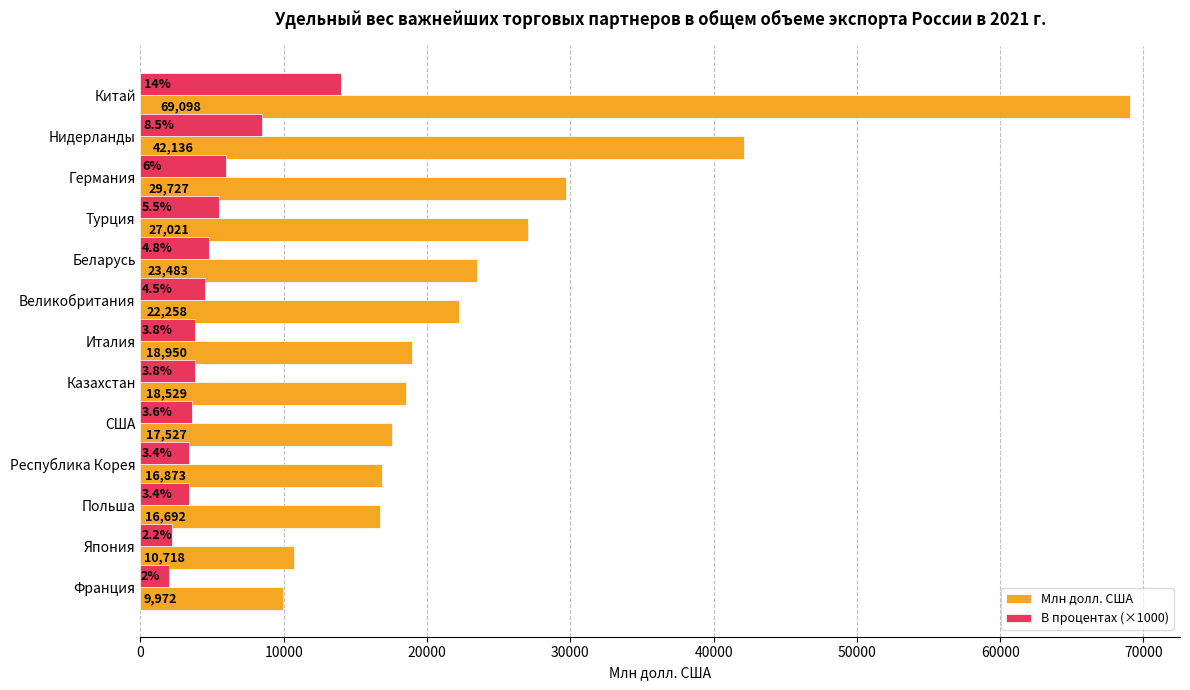

Rank the series by their maximum value, from lowest to highest.

В процентах (×1000), Млн долл. США